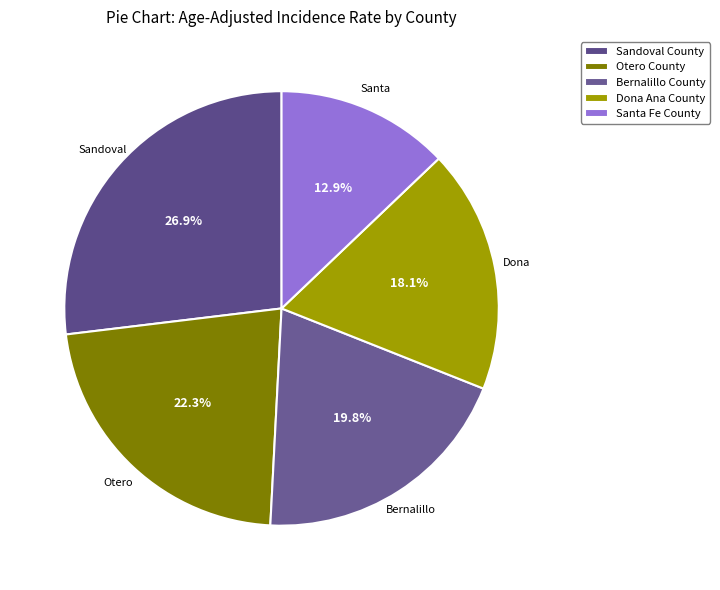

To the nearest percent, what is the difference between the Otero County and Sandoval County slice percentages?

5%